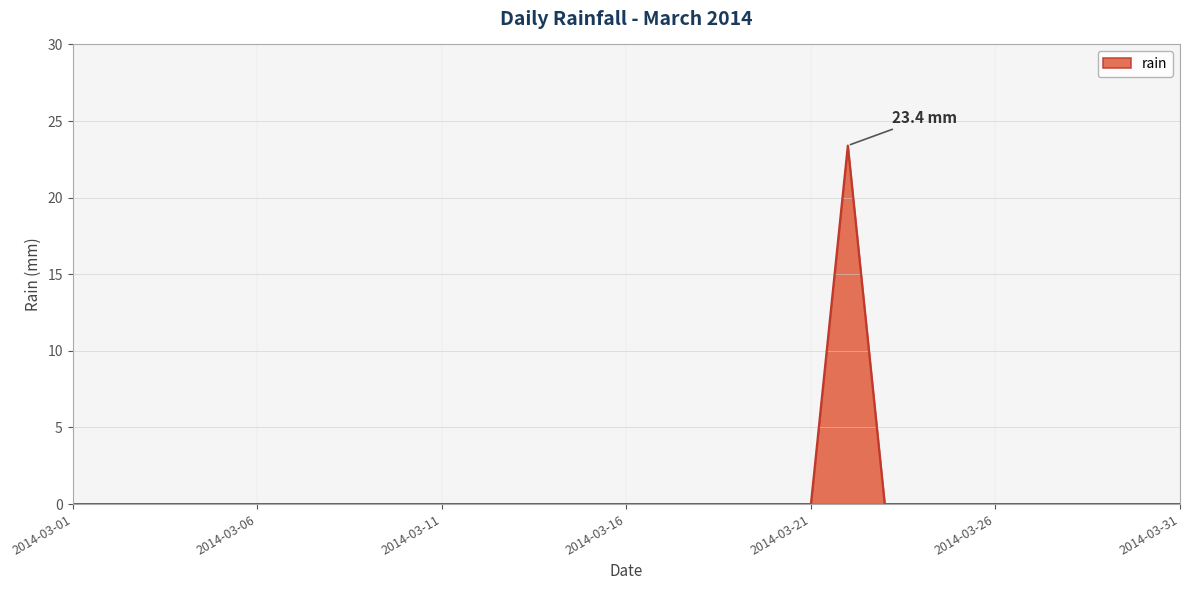

What is the greatest value displayed?

23.4